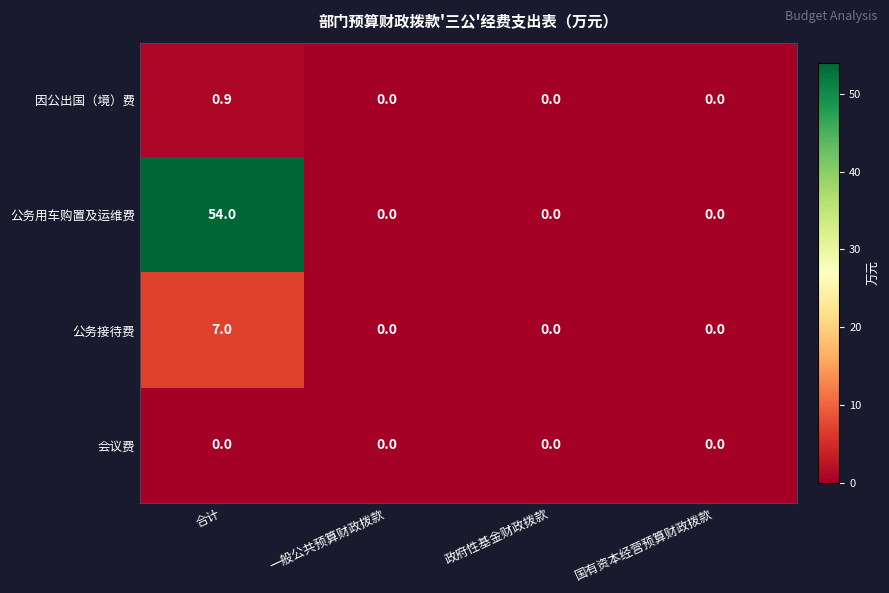

How many positive values does the 公务接待费 series have?

1